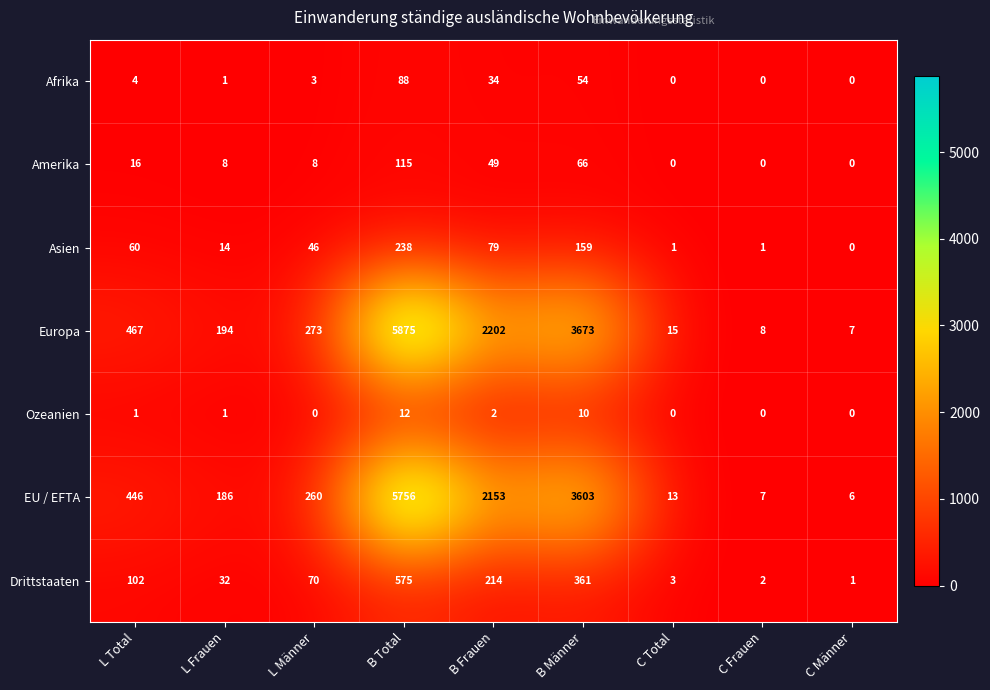

Which label corresponds to the largest value in the chart?

B Total